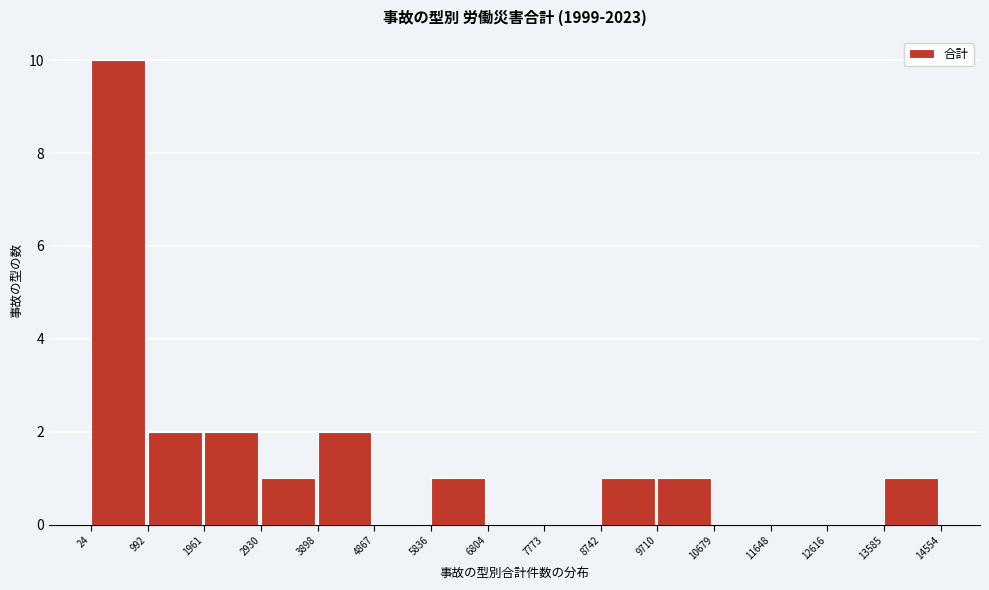

Reading left to right, list every bar in this chart as the range it spans on the x-axis followed by its height. The values are not printed on the chart, so give them approximately, as read against the axis.

24 to 992: 10
992 to 1961: 2
1961 to 2930: 2
2930 to 3898: 1
3898 to 4867: 2
4867 to 5836: 0
5836 to 6804: 1
6804 to 7773: 0
7773 to 8742: 0
8742 to 9710: 1
9710 to 10679: 1
10679 to 11648: 0
11648 to 12616: 0
12616 to 13585: 0
13585 to 14554: 1